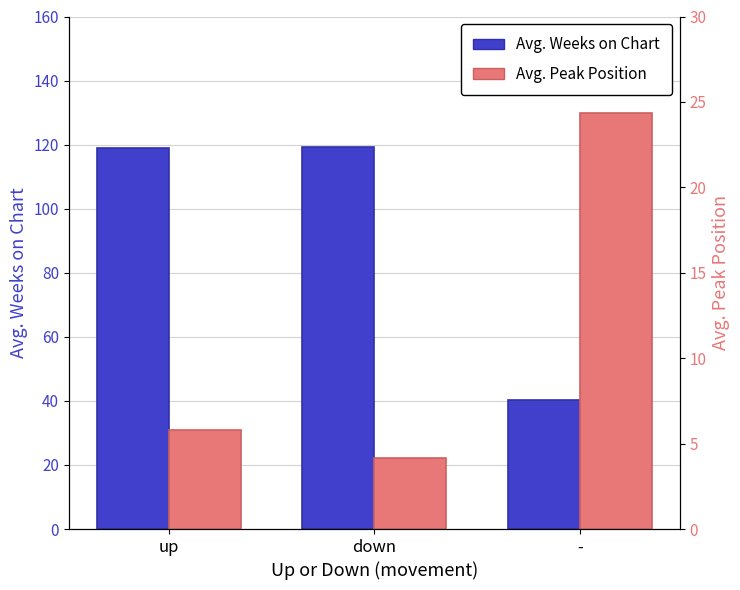

How many distinct data groups are displayed?

2